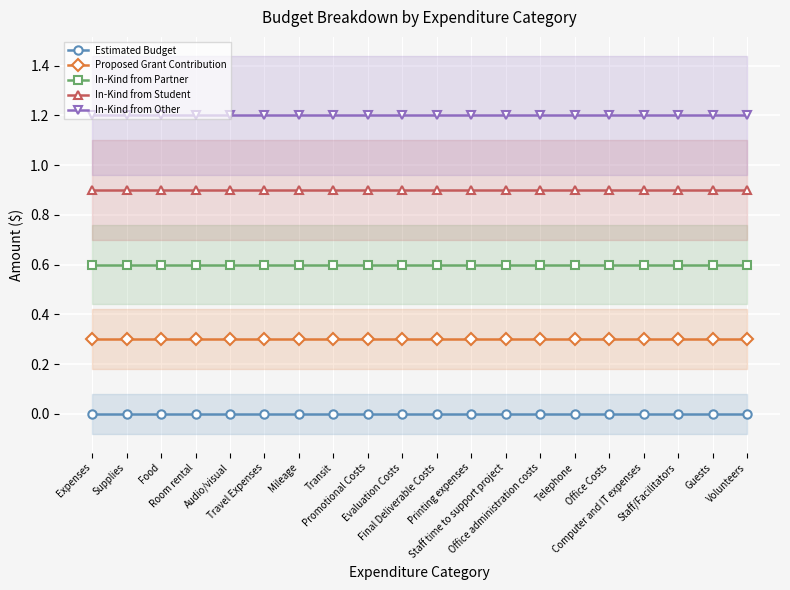

Which series has the widest spread of values?

Estimated Budget